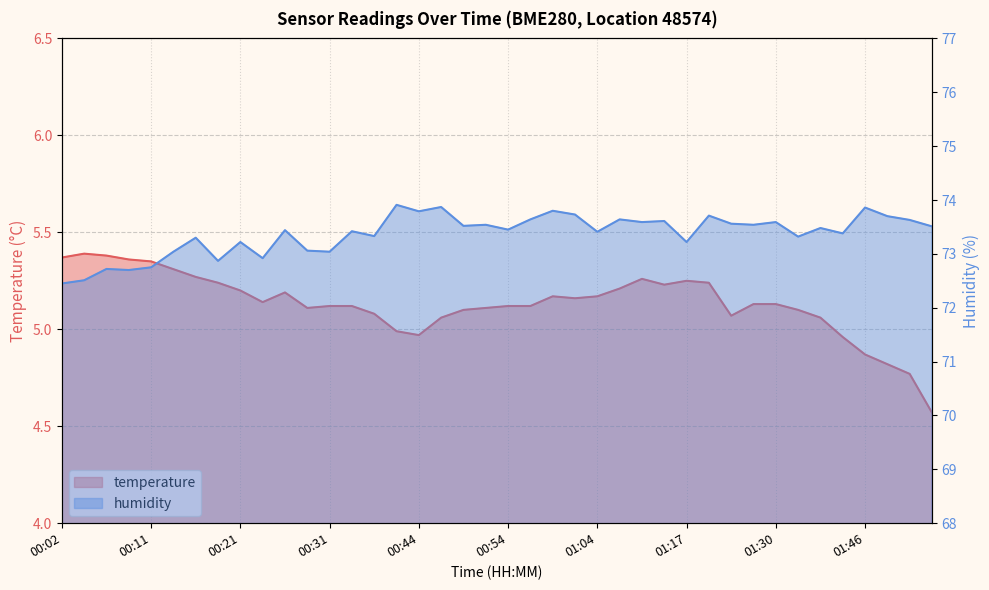

What is the minimum value shown in the chart?

4.6